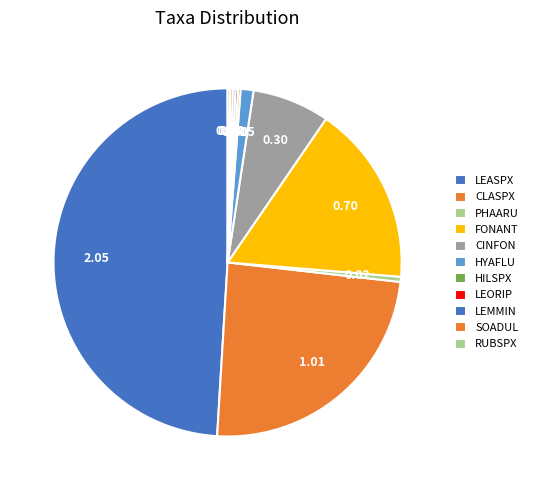

Is there a majority slice in this chart?

No